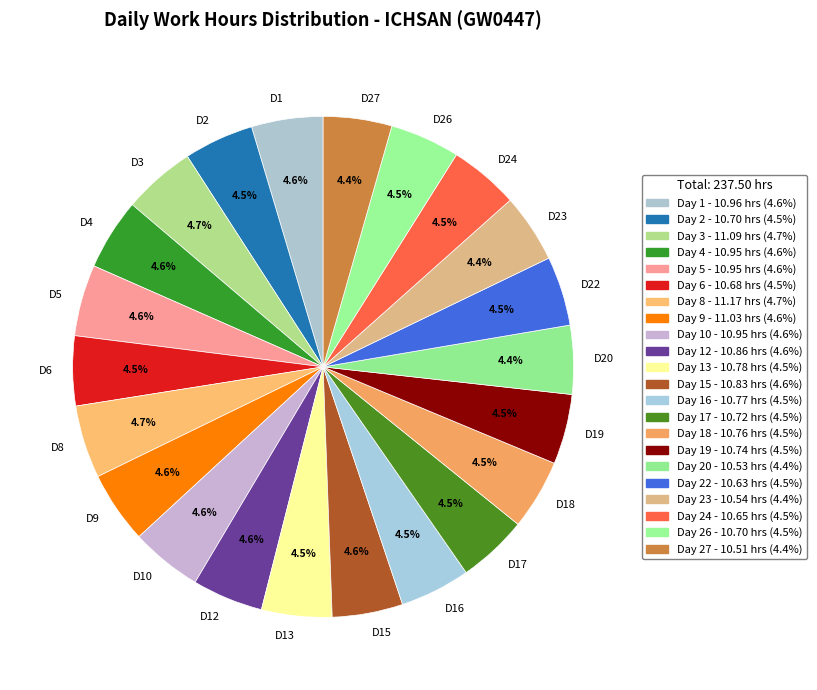

What is the ratio of the value at D23 to the value at D6?

1.0